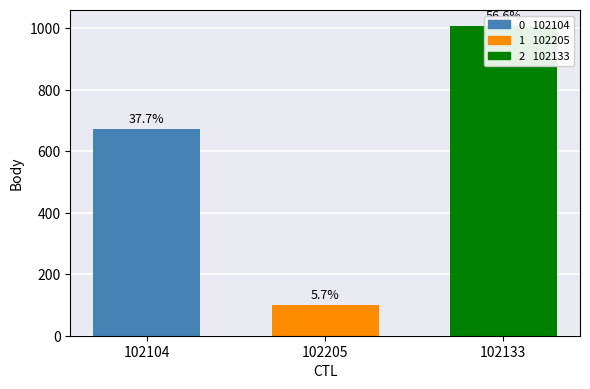

What is the label of the 2nd bar from the right?

102205